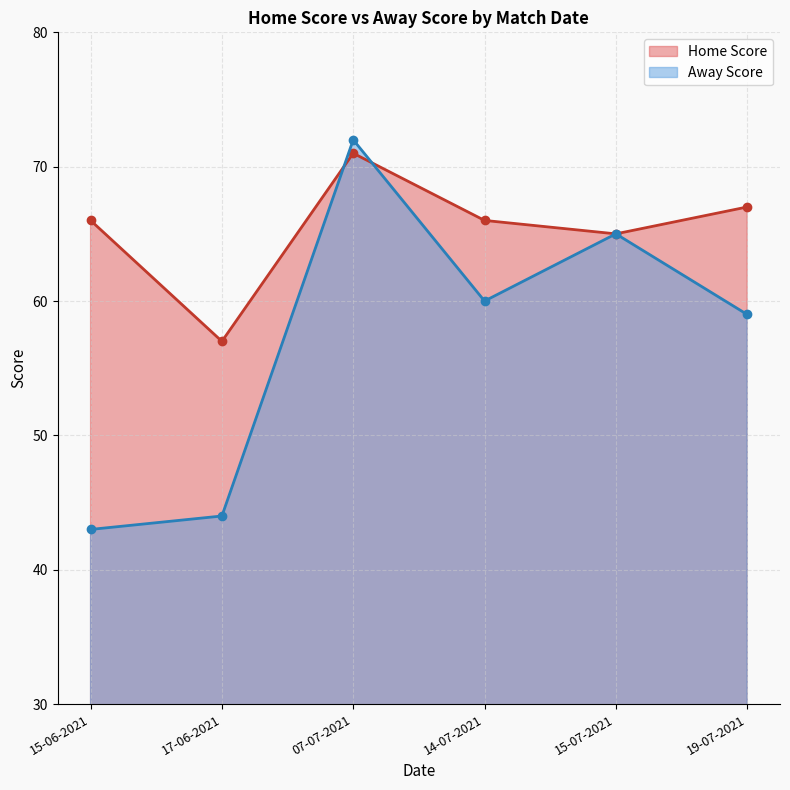

Which label corresponds to the smallest value in the chart?

15-06-2021